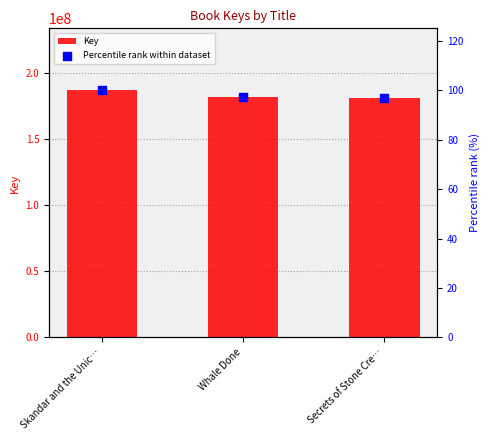

Is the value of Percentile rank within dataset at Whale Done greater than the value of Key at Whale Done?

No